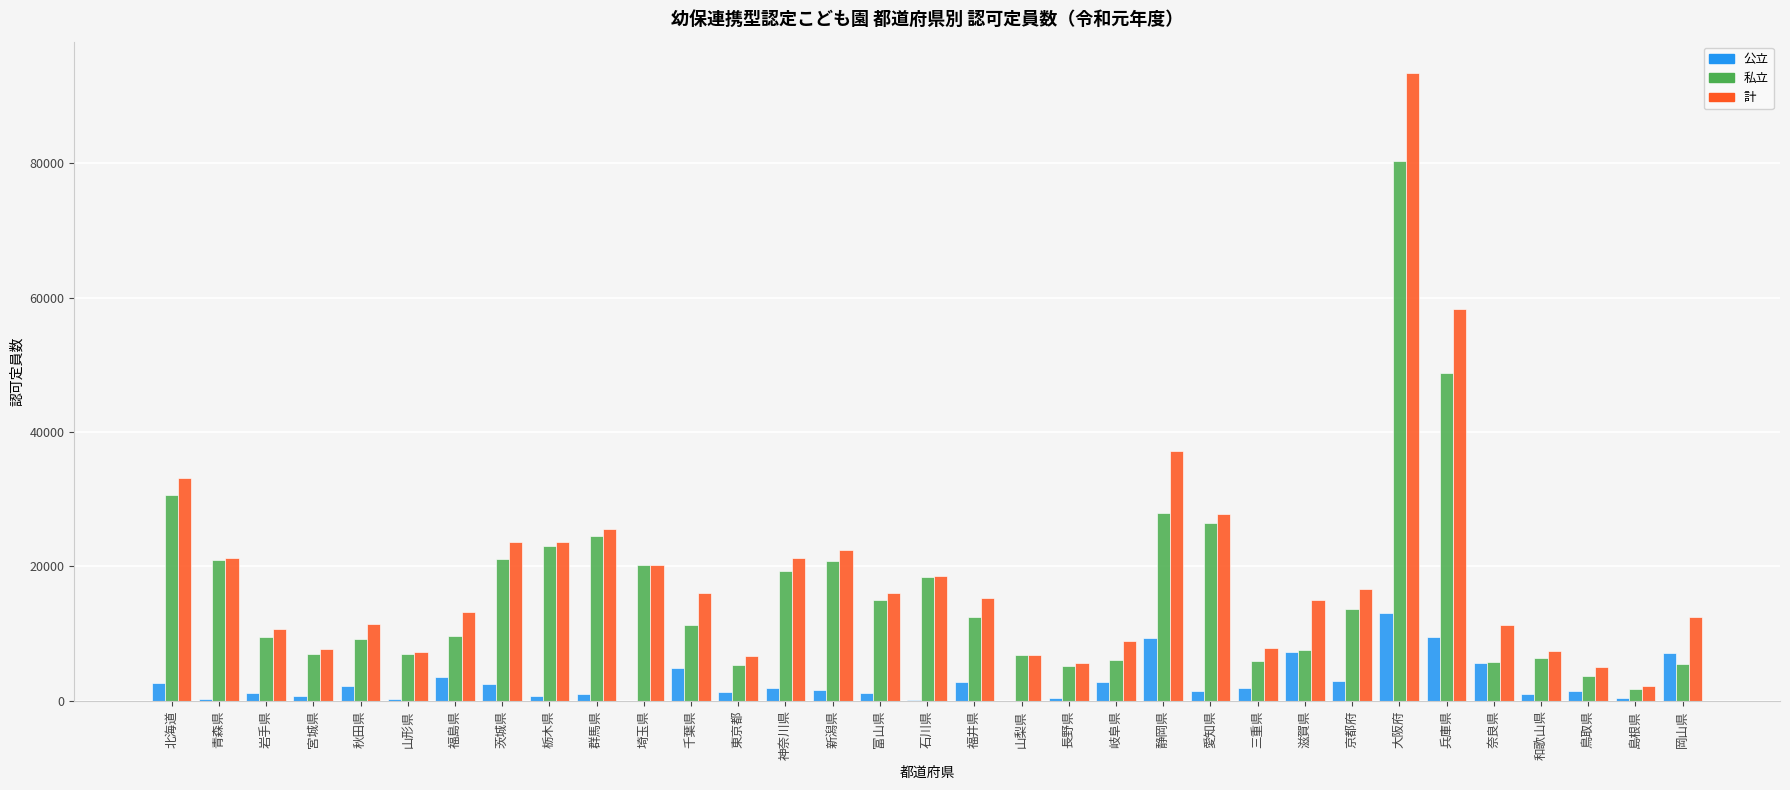

Where is 私立 nearest to the value 41079?

兵庫県